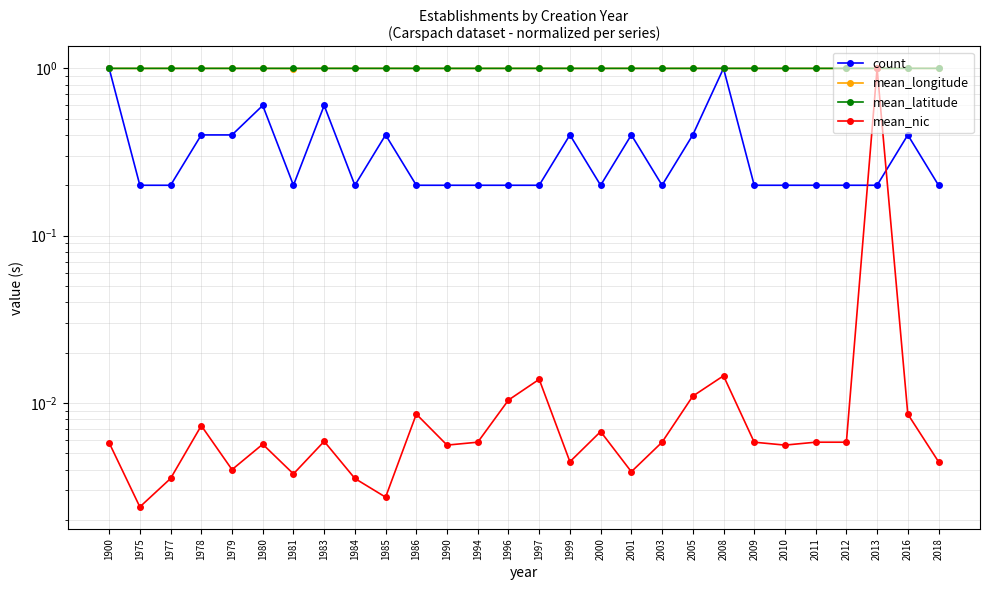

The value of mean_nic at 1994 is 0.0. True or false?

False